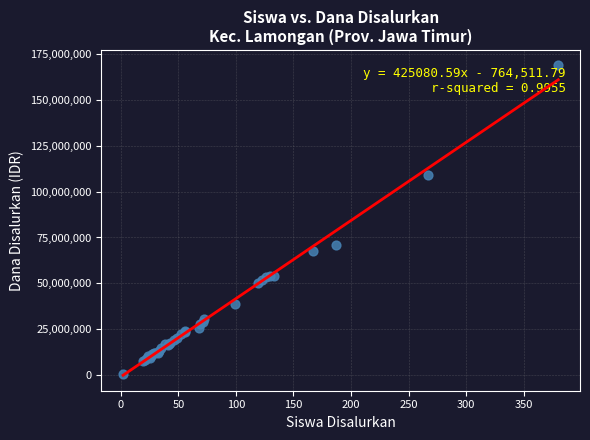

What Y value in the scatter plot is closest to 84712500?

71100000